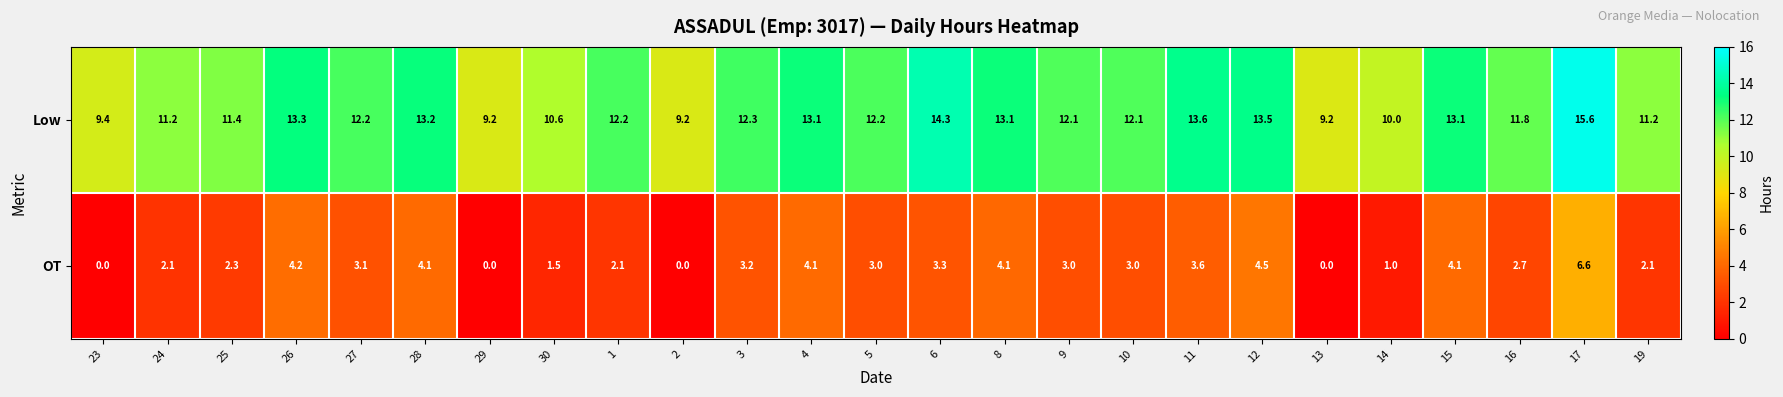

Rank the series at 28 from lowest to highest value.

OT, Low